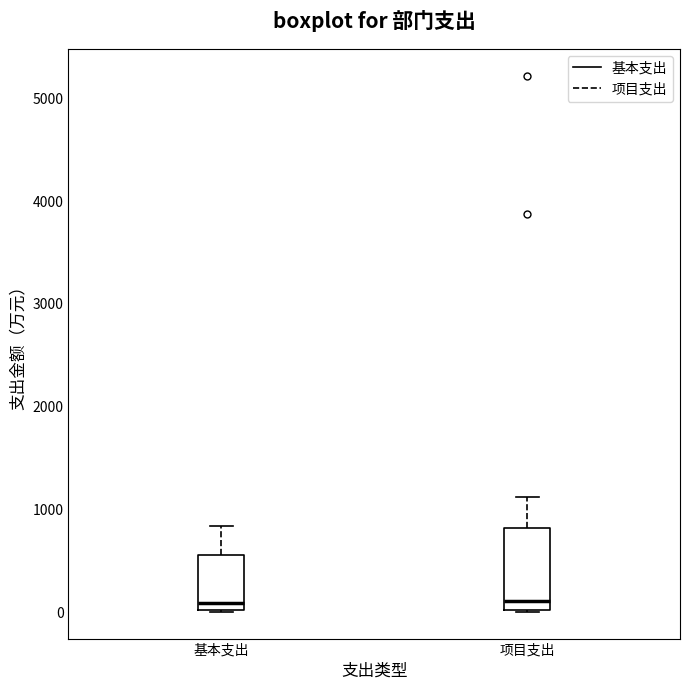

Where is the lower edge of the box for 基本支出 on the y-axis? The values are not printed on the chart, so give them approximately, as read against the axis.

0